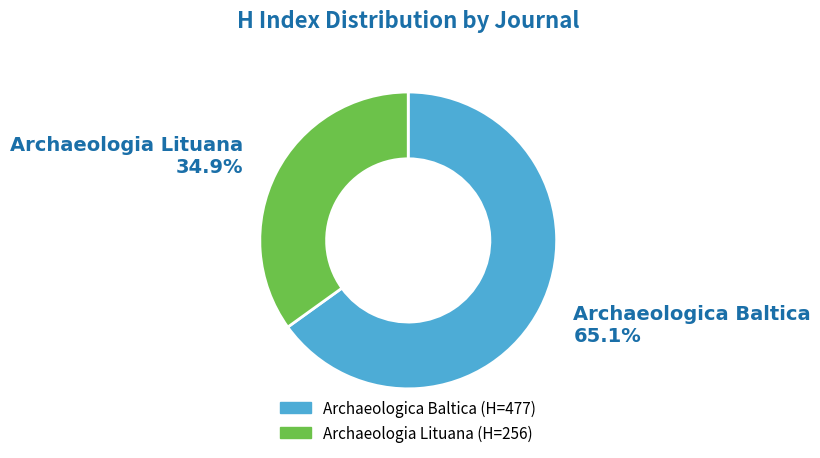

How many slices are in this pie chart?

2